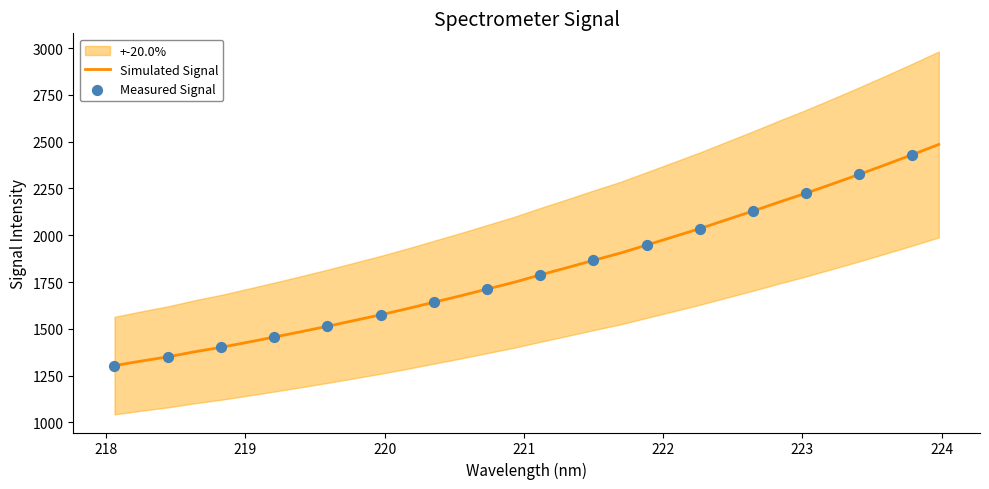

What is the change in value from 219.2067 to 223.7895?

+975.1